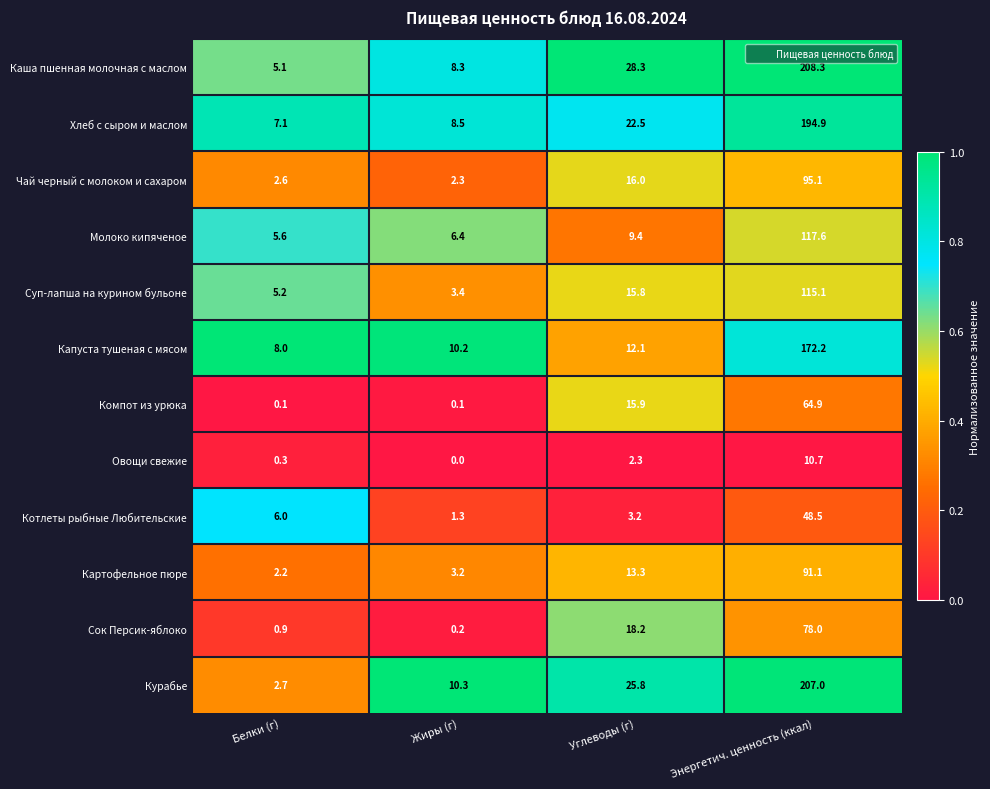

Is it true that Картофельное пюре equals 2.0 at Жиры (г)?

False